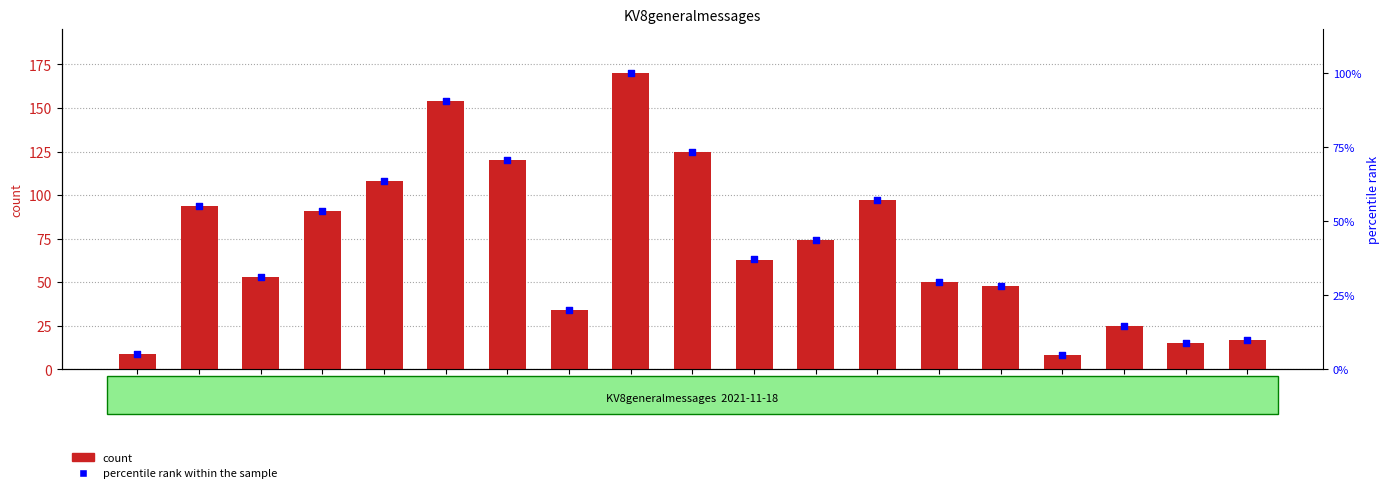

What is the total value across all series at 15:00?

100.1